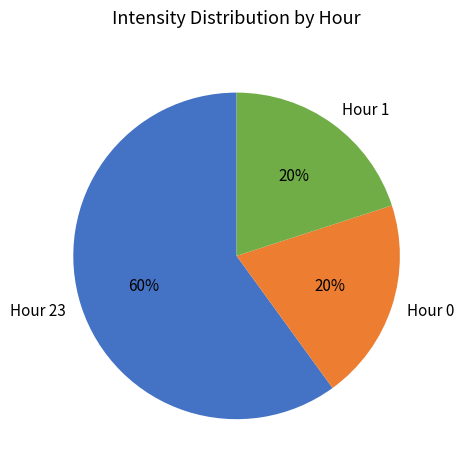

What is the ratio of the value at Hour 1 to the value at Hour 0?

1.0